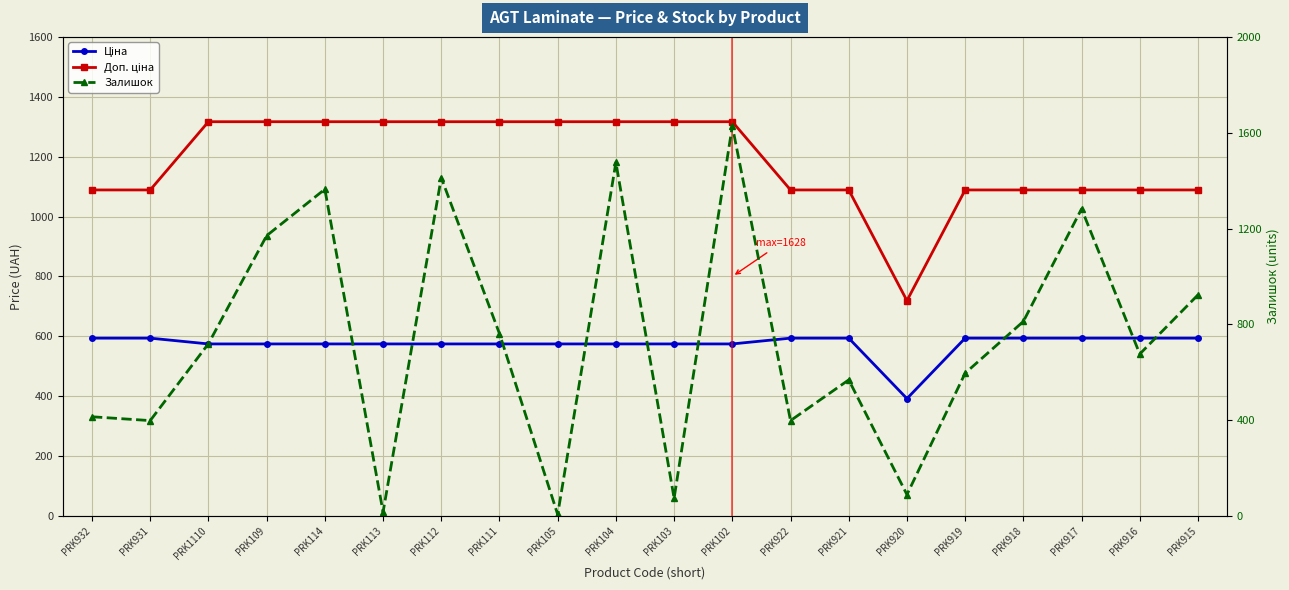

List the labels in order of Залишок value, smallest first.

PRK105, PRK113, PRK103, PRK920, PRK931, PRK922, PRK932, PRK921, PRK919, PRK916, PRK1110, PRK111, PRK918, PRK915, PRK109, PRK917, PRK114, PRK112, PRK104, PRK102